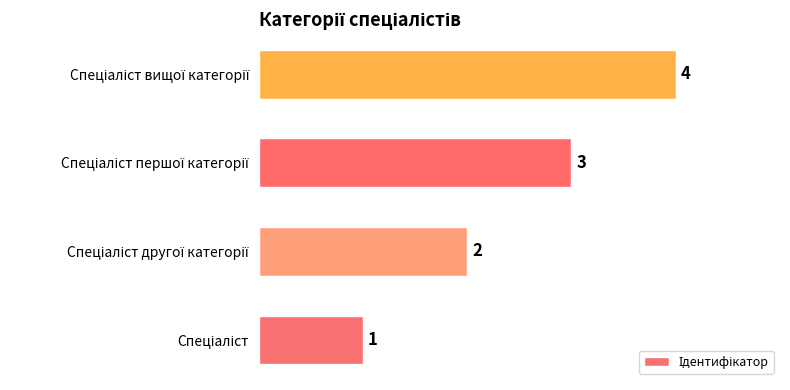

How many values are between 2 and 4?

3